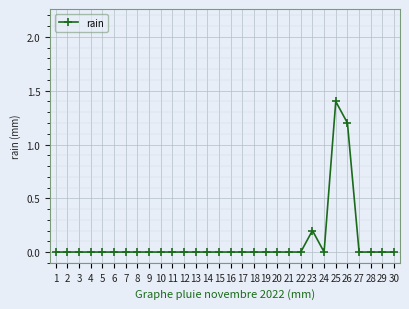

Count the number of categories in the chart.

30